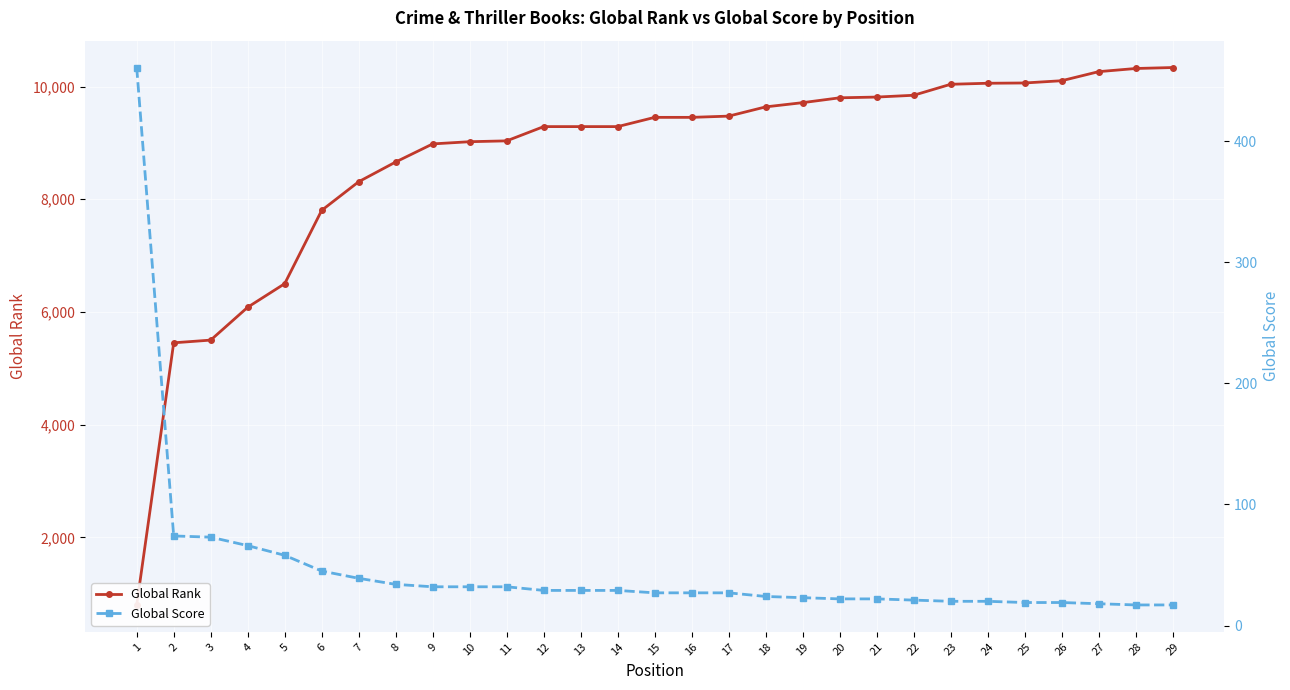

What is the difference between the maximum and minimum values in the Global Score series?

444